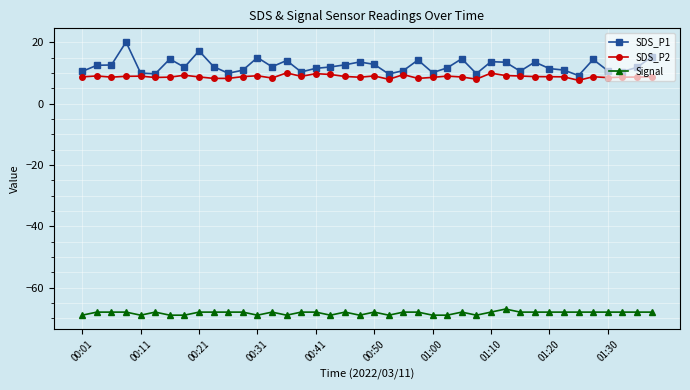

What is the highest value of the Signal series?

-67.0